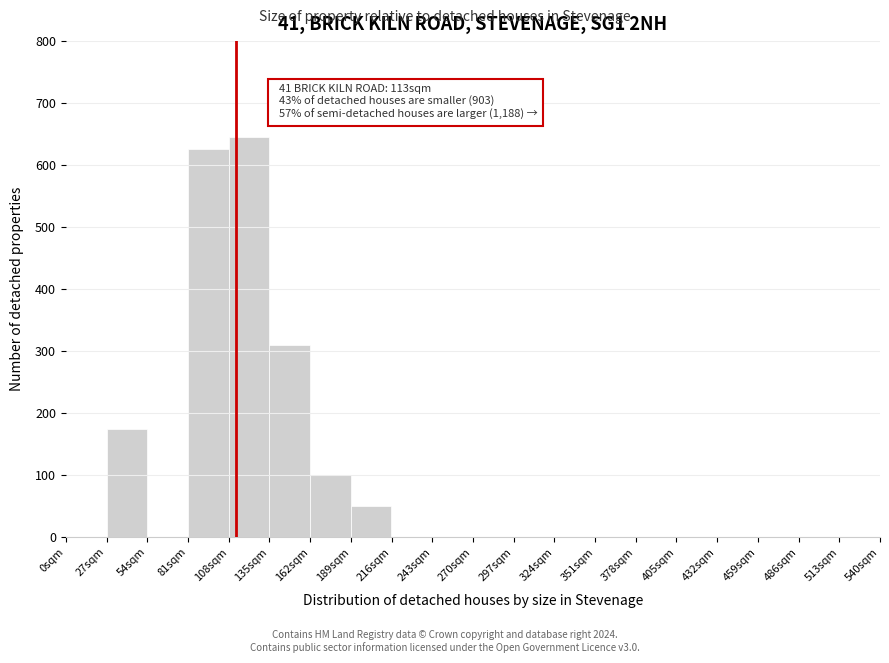

Over which range of the x-axis is the bar tallest?

108 to 135